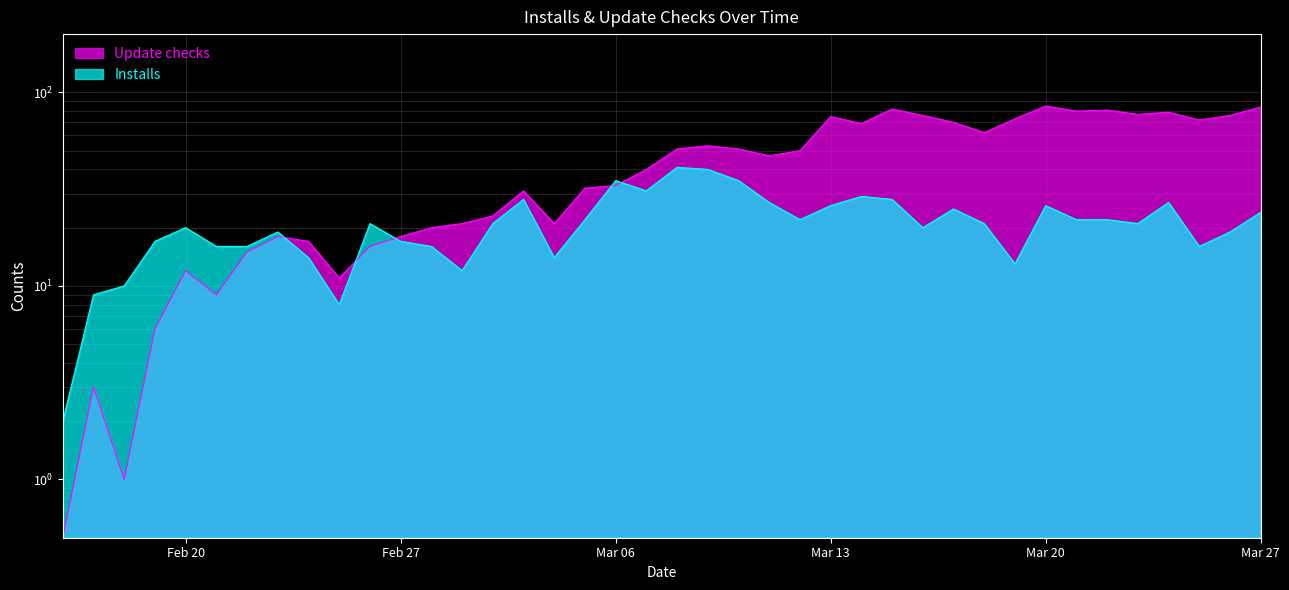

True or false: Installs has a value of 29.2 at 2023-02-23.

False